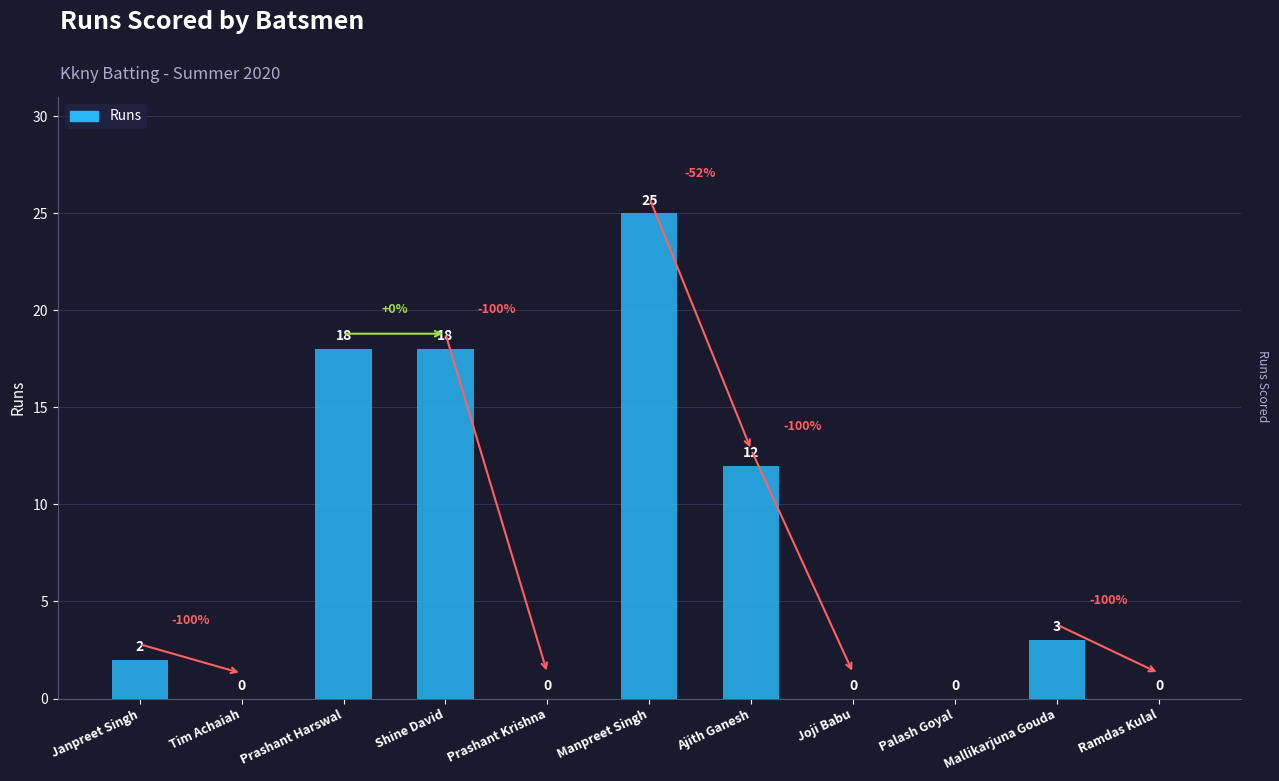

What is the change in value from Prashant Harswal to Manpreet Singh?

+7